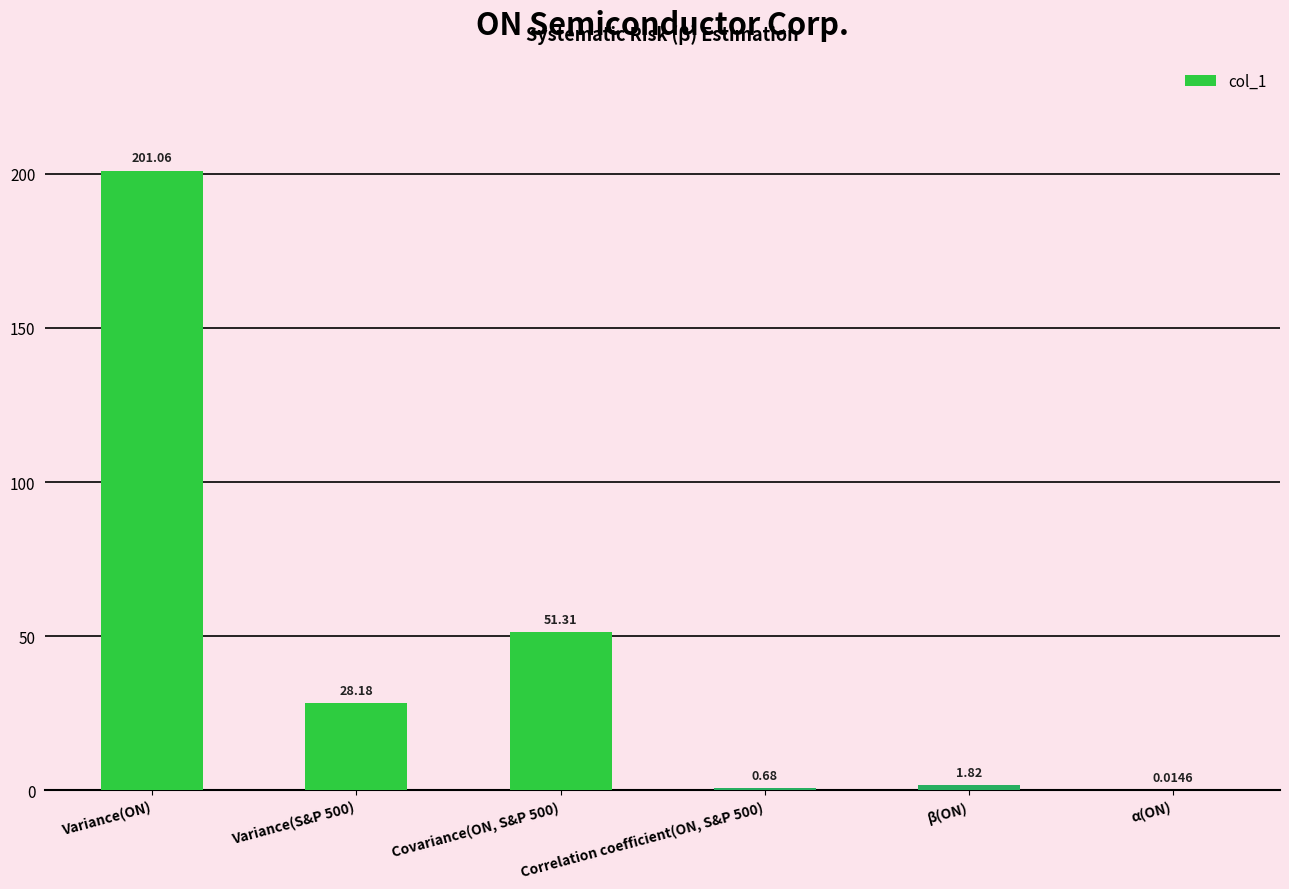

Are the bars horizontal?

No